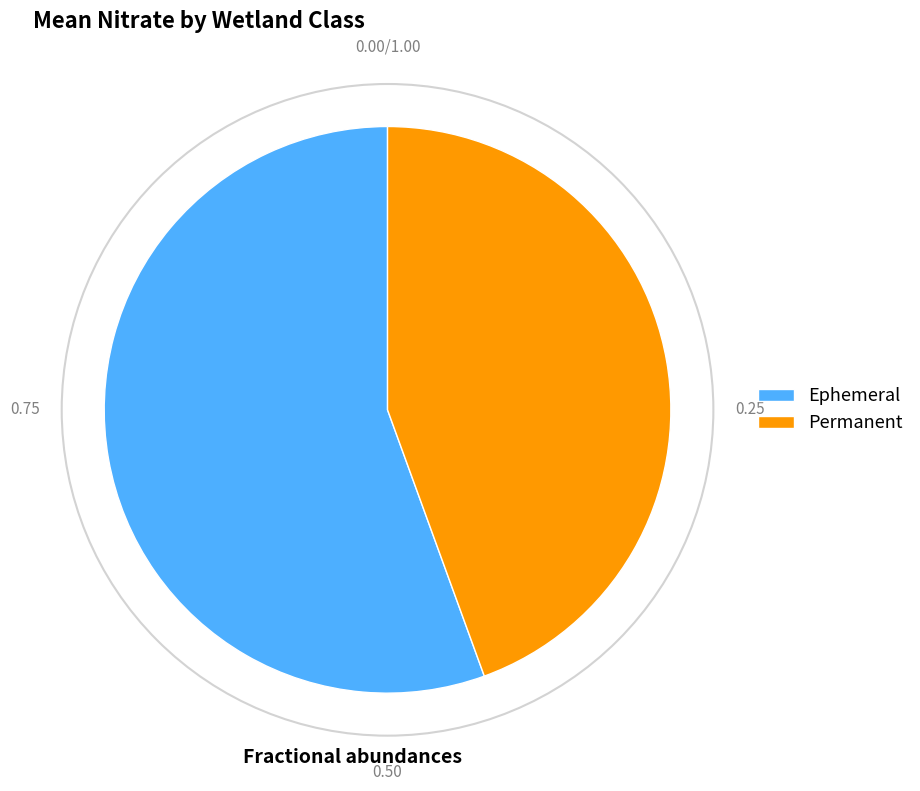

Which has a higher value, Permanent or Ephemeral?

Ephemeral